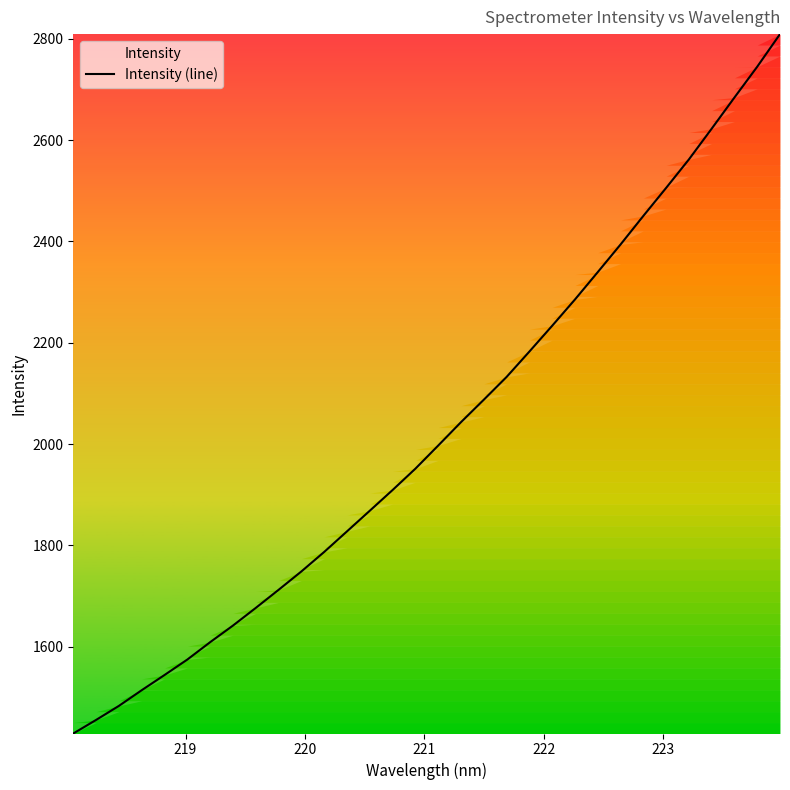

True or false: there are more than 2 points higher than both neighbors.

False